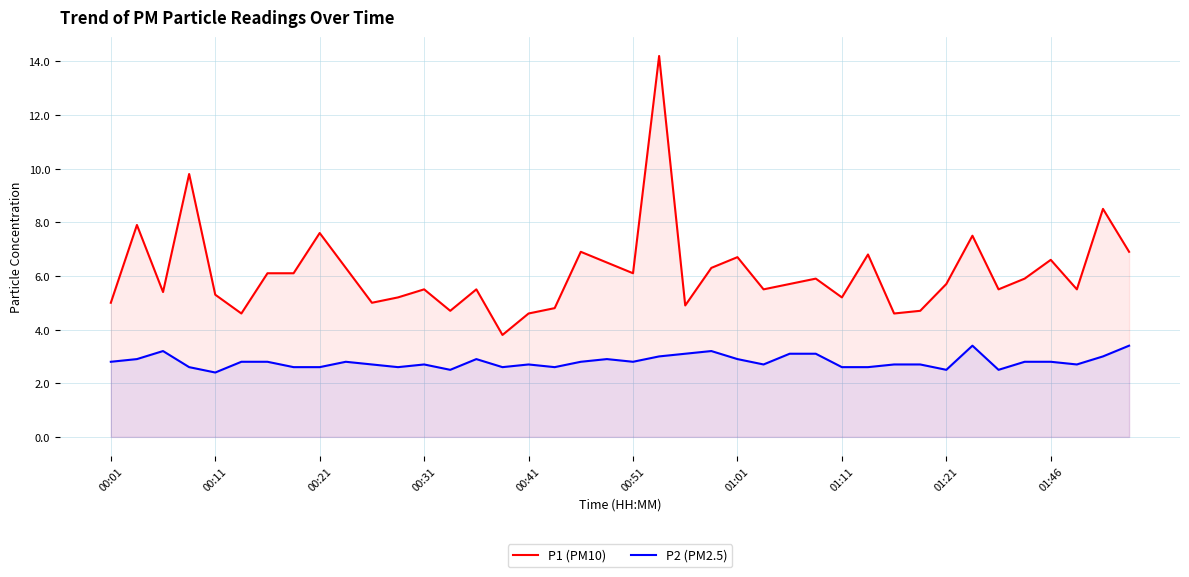

Which series has the largest total across all categories?

P1 (PM10)